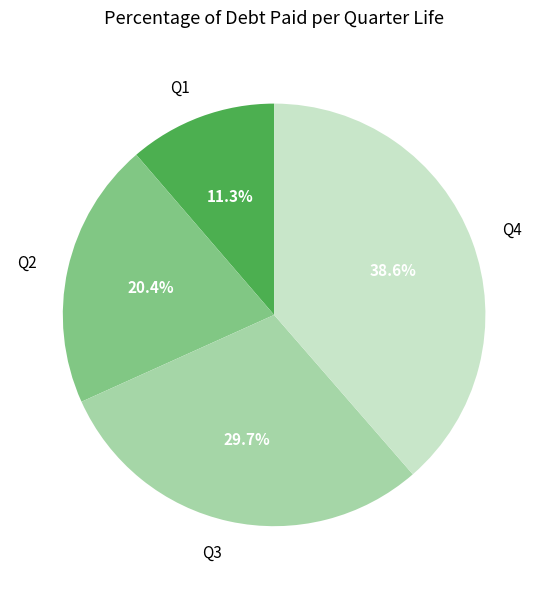

To the nearest percent, what is the difference between the largest and smallest slice percentages?

27%